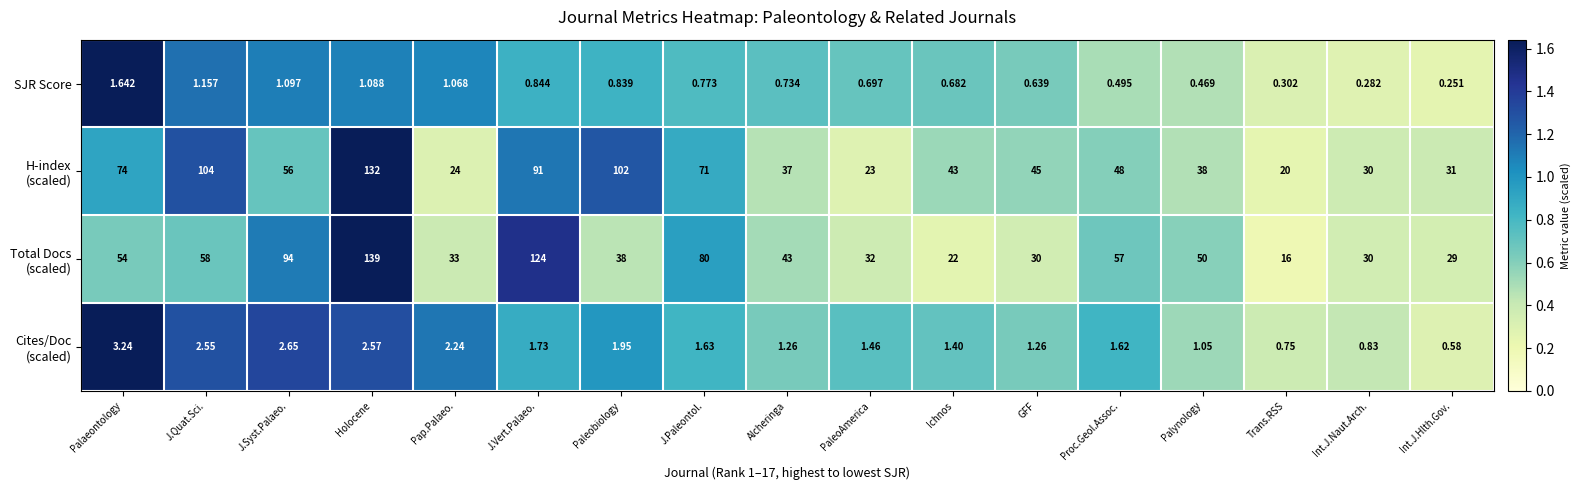

List the labels in order of SJR Score value, smallest first.

Int.J.Hlth.Gov., Int.J.Naut.Arch., Trans.RSS, Palynology, Proc.Geol.Assoc., GFF, Ichnos, PaleoAmerica, Alcheringa, J.Paleontol., Paleobiology, J.Vert.Palaeo., Pap.Palaeo., Holocene, J.Syst.Palaeo., J.Quat.Sci., Palaeontology